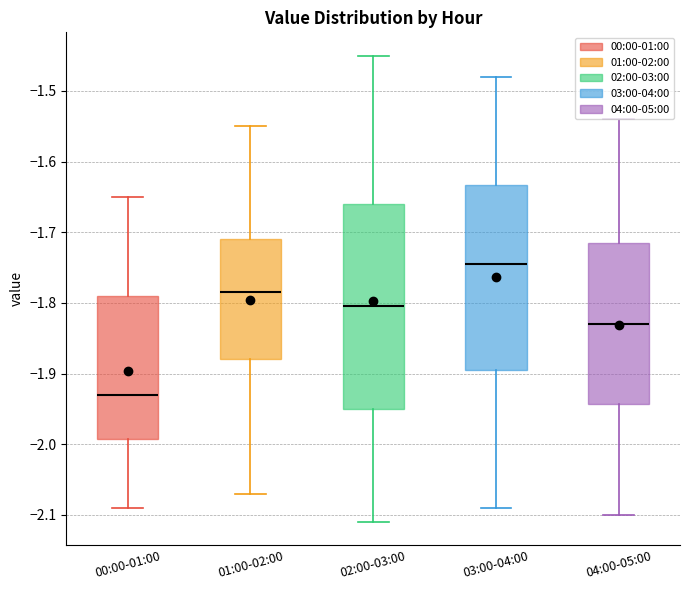

Where does the median line of the box for 03:00-04:00 sit on the y-axis? The values are not printed on the chart, so give them approximately, as read against the axis.

-1.74